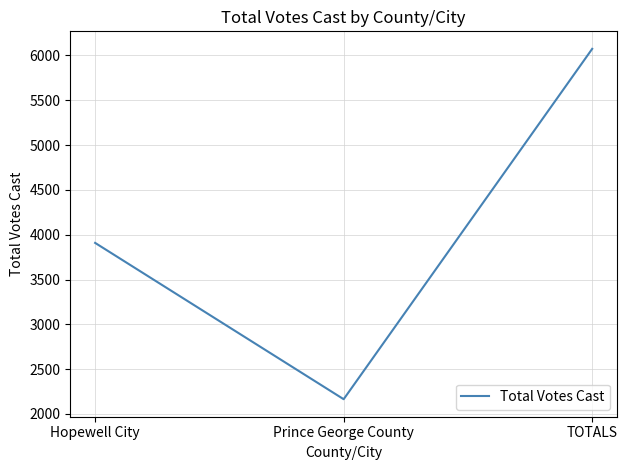

Reading left to right, extract all data points from this chart.

3909	2165	6074